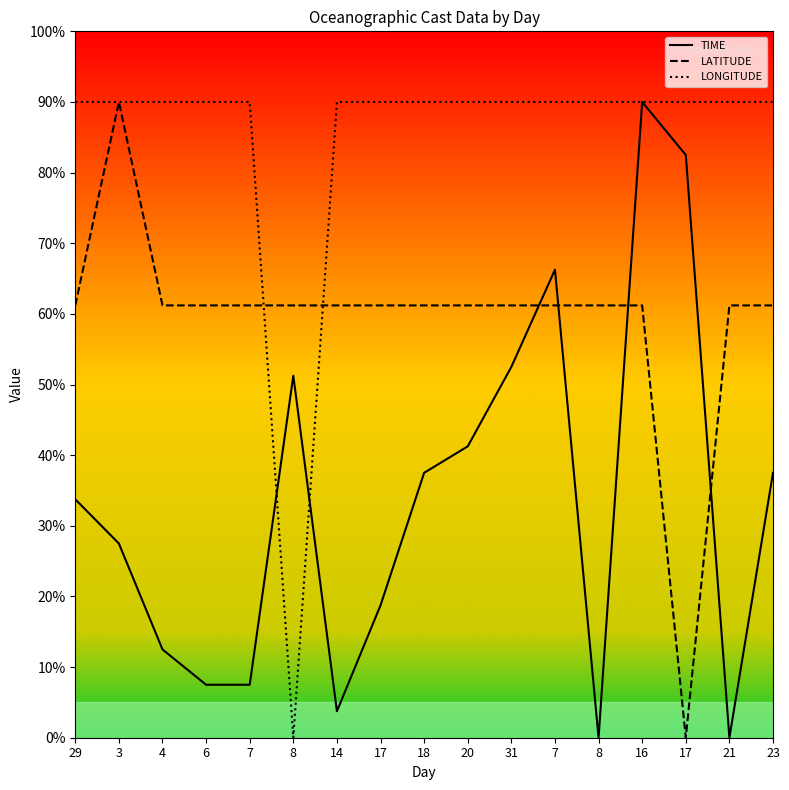

Is the value of TIME at 31 greater than the value of LONGITUDE at 16?

No